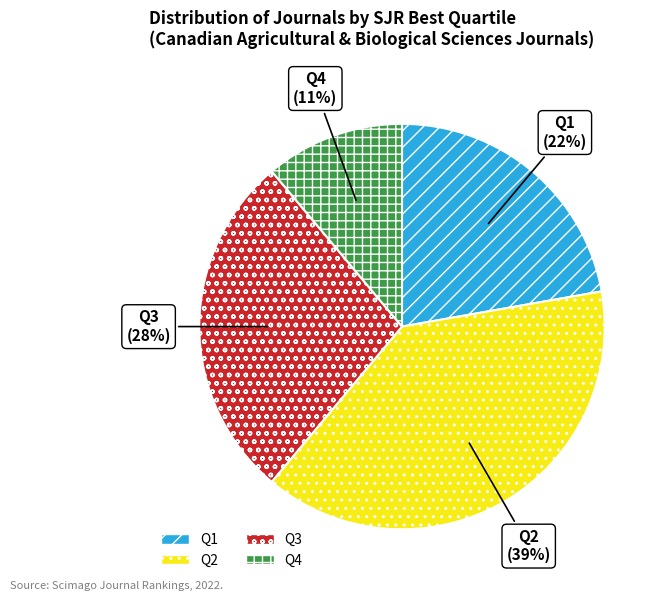

Count the number of slices in the pie.

4